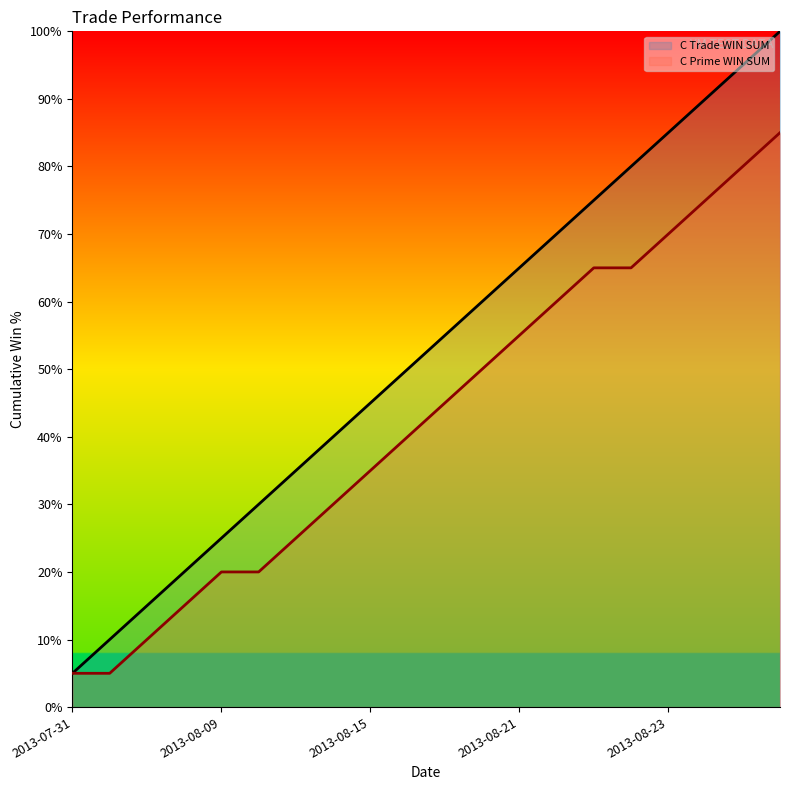

What is the difference between the second highest and second lowest values in the C Trade WIN SUM series?

85.0